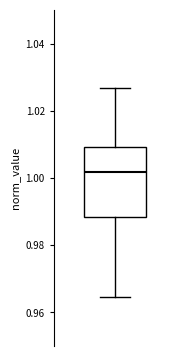

Read this box plot against the y-axis: the position of the median line, the range covered by the box, and the ends of both whiskers. The values are not printed on the chart, so give them approximately, as read against the axis.

median 1.002, box 0.988 to 1.010, whiskers 0.964 to 1.026